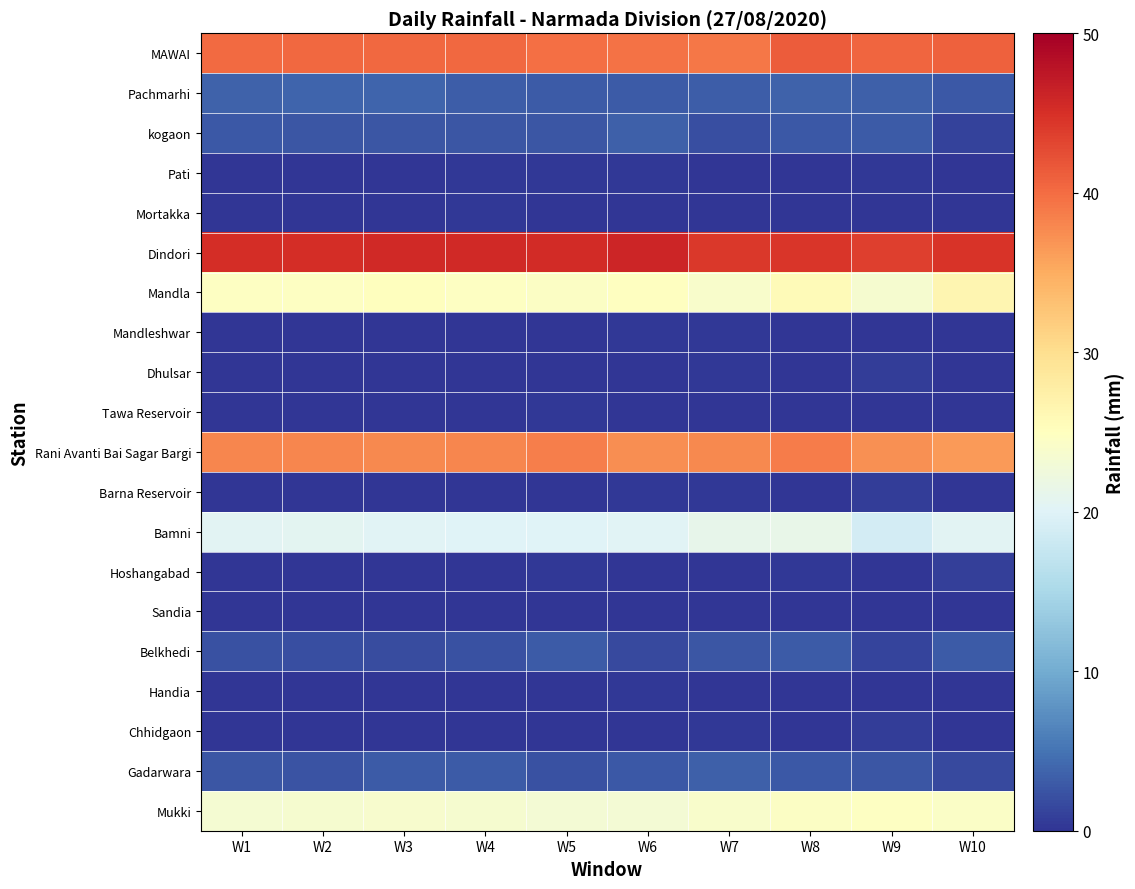

What is the difference between the highest and lowest values at W4?

45.7